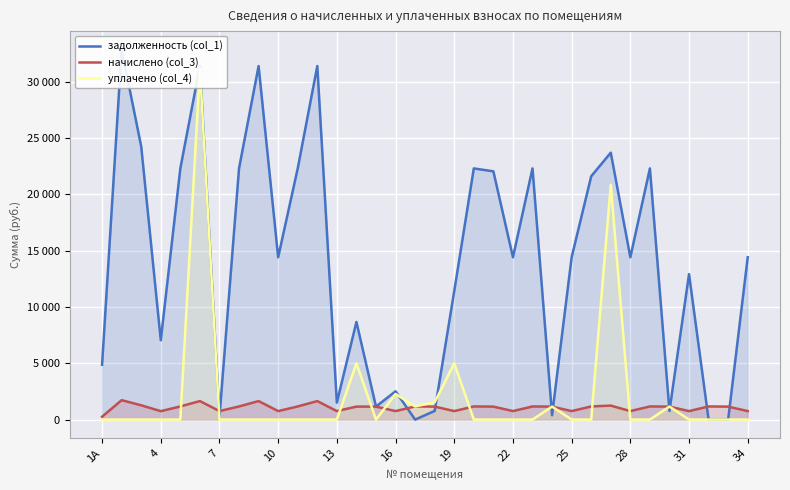

Which series has the largest total across all categories?

задолженность (col_1)